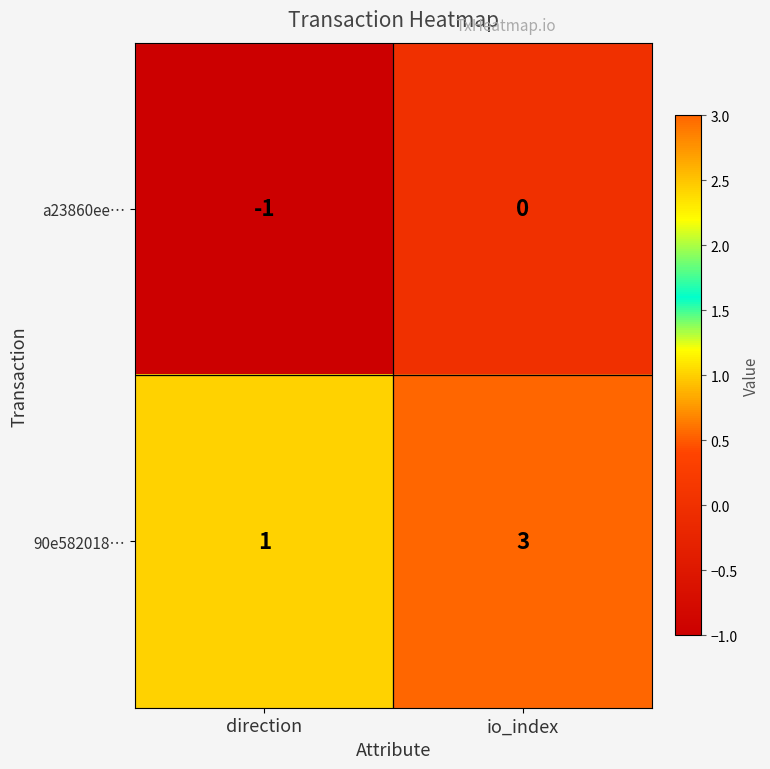

What is the smallest value displayed?

-1